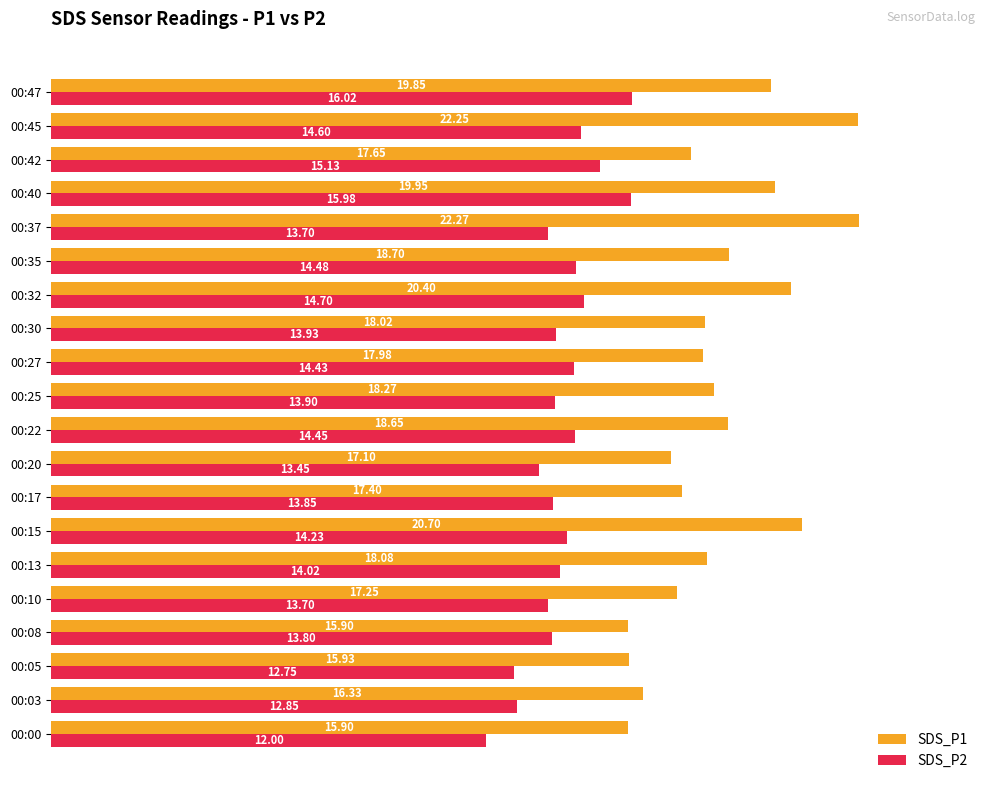

How many series are shown in this chart?

2